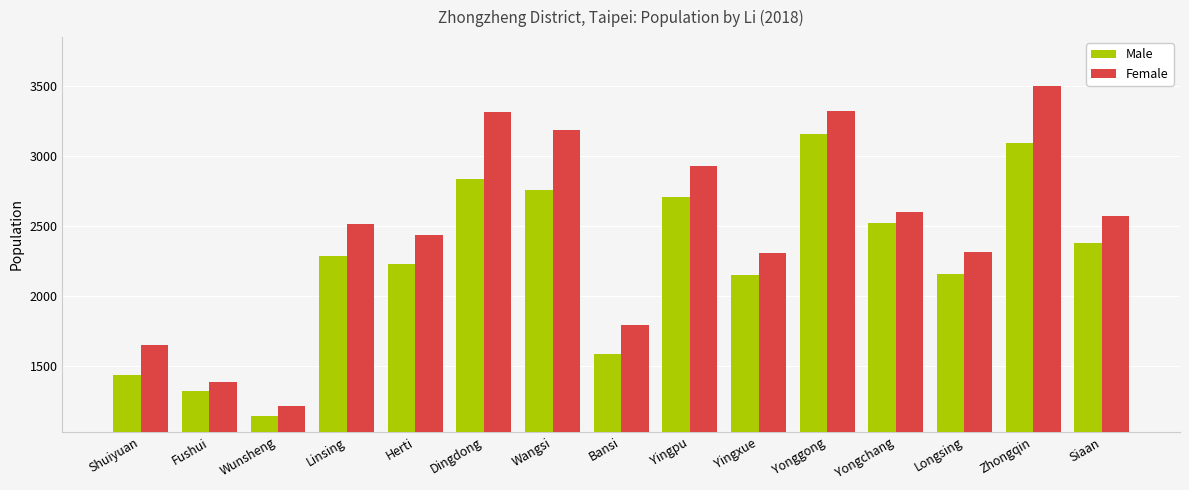

List the series in order of their overall mean, lowest first.

Male, Female